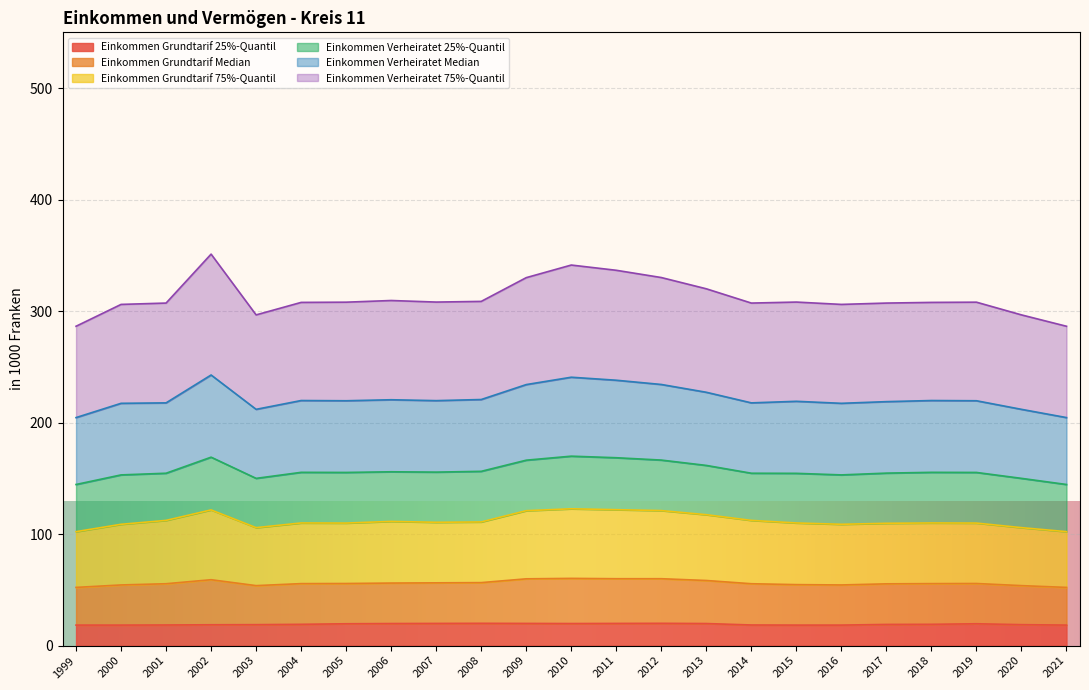

True or false: Einkommen Grundtarif Median and Einkommen Grundtarif 25%-Quantil intersect in this chart.

False